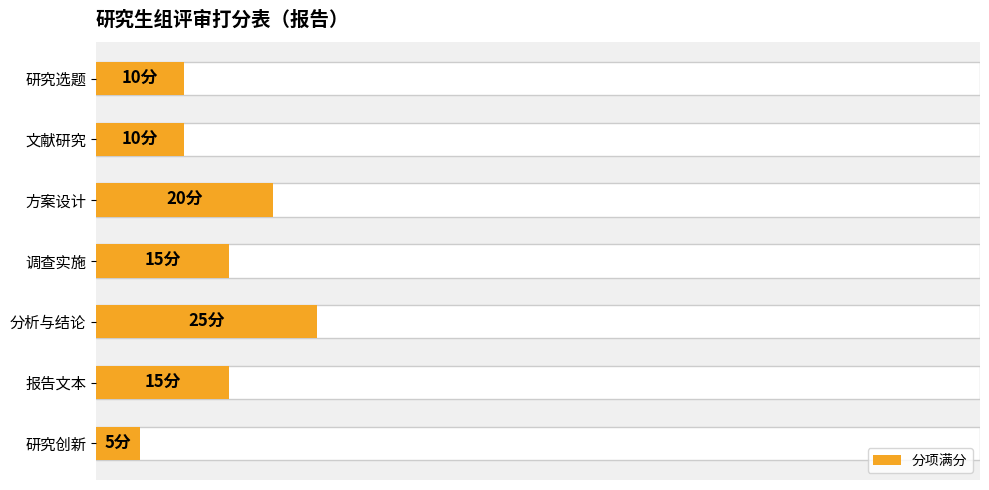

What is the value of the 6th bar from the left?

15